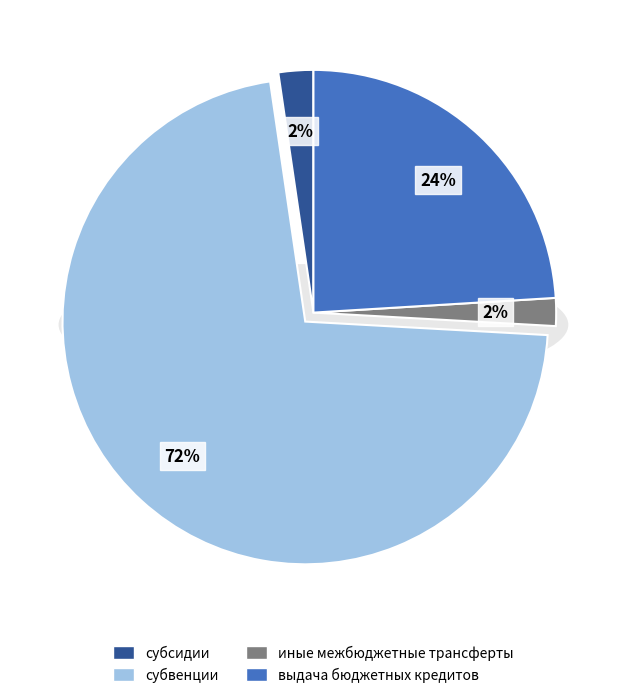

Is it true that субсидии is 2% of the pie?

True